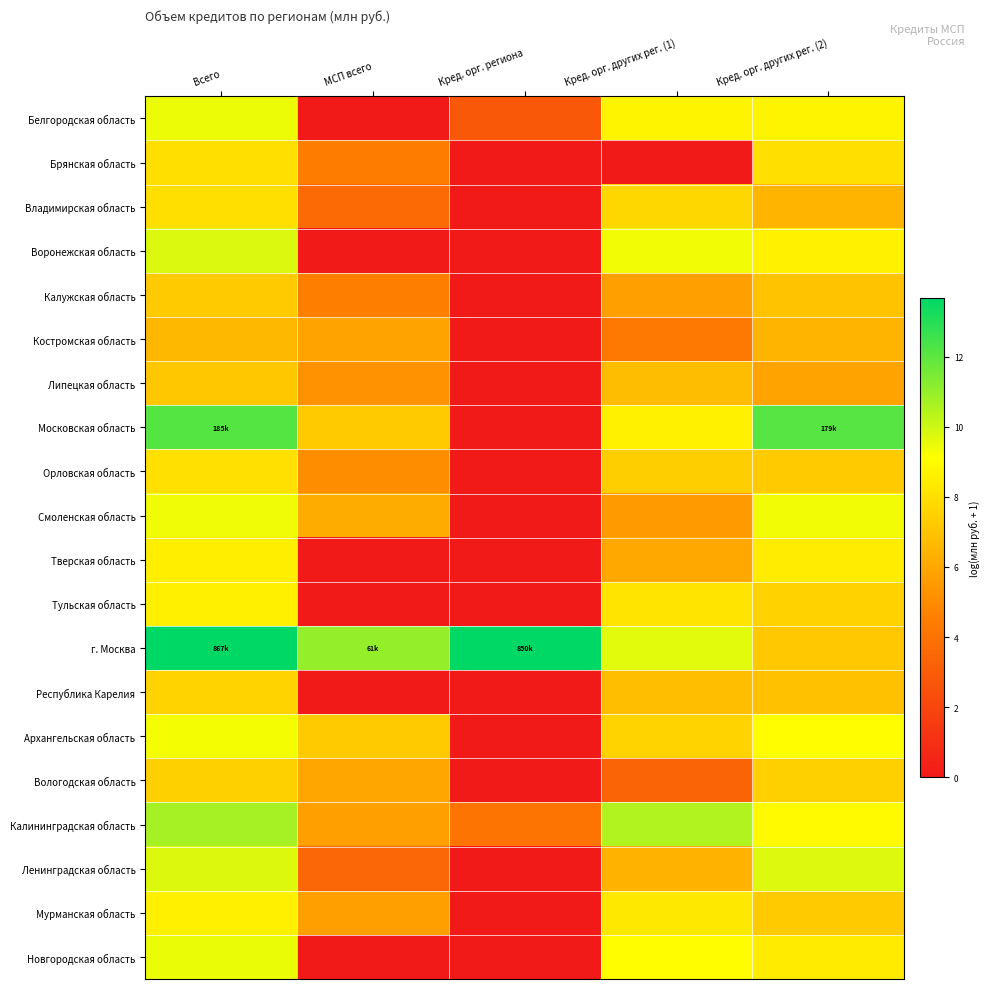

Which category has the highest value across all series?

Всего